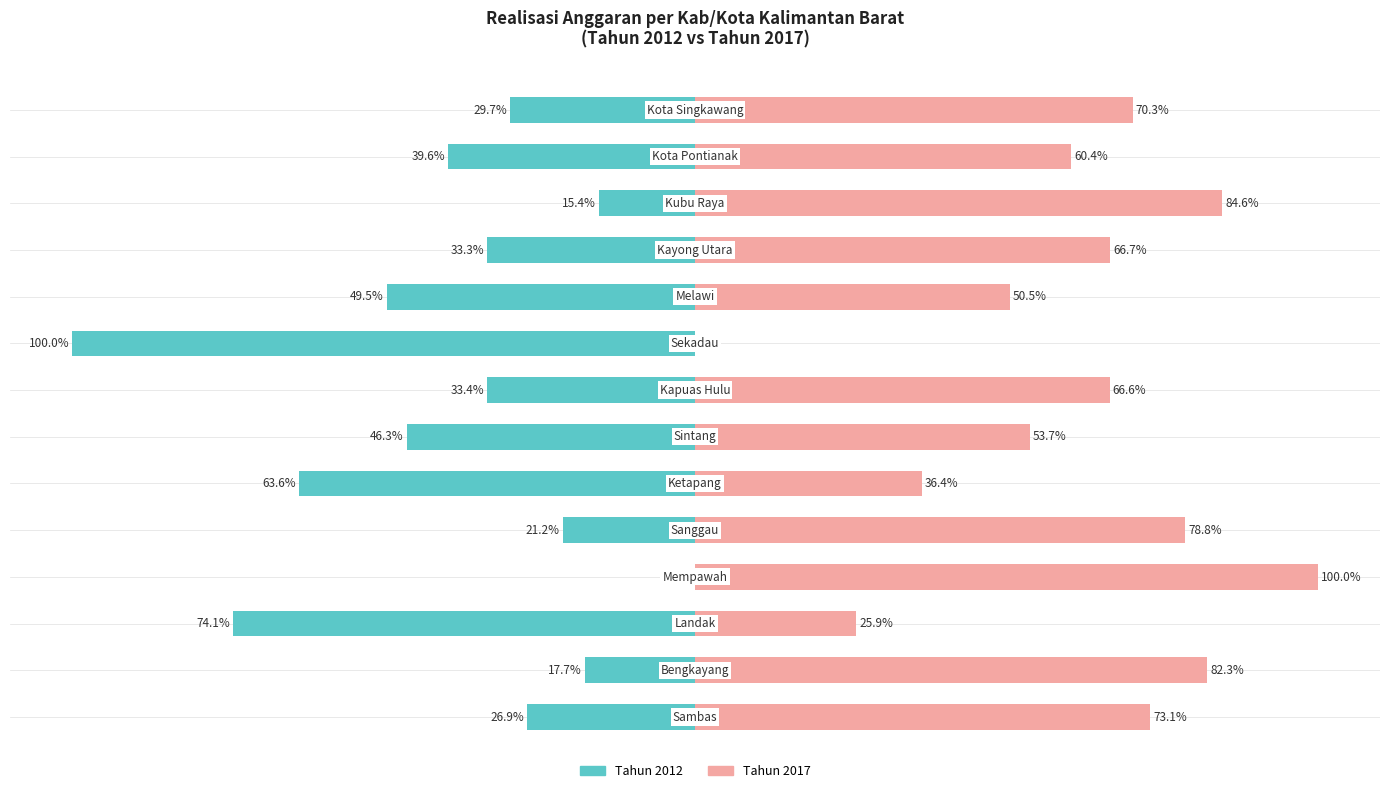

How many values in Tahun 2012 are below zero?

13